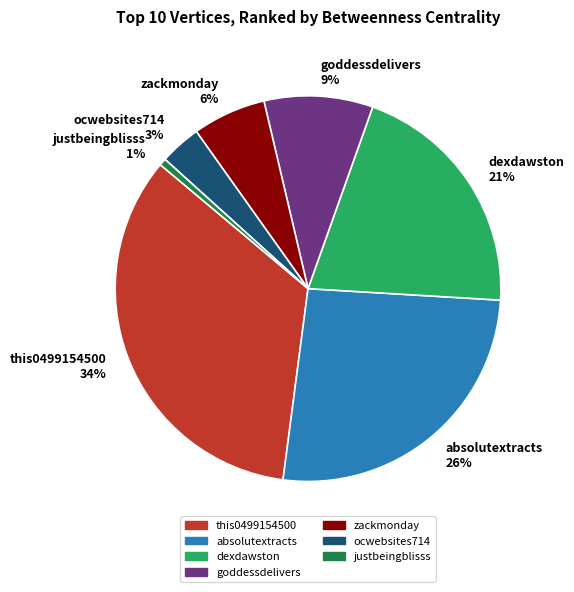

Is it true that dexdawston is 21% of the pie?

True